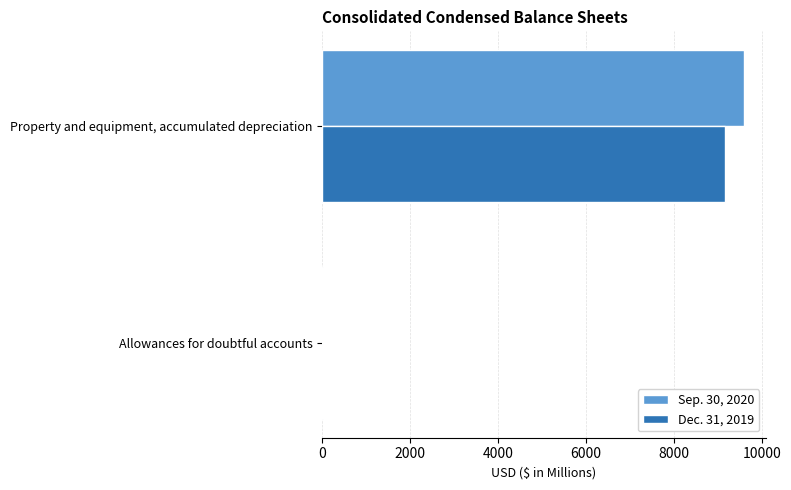

What is the sum of all Dec. 31, 2019 values?

9184.0